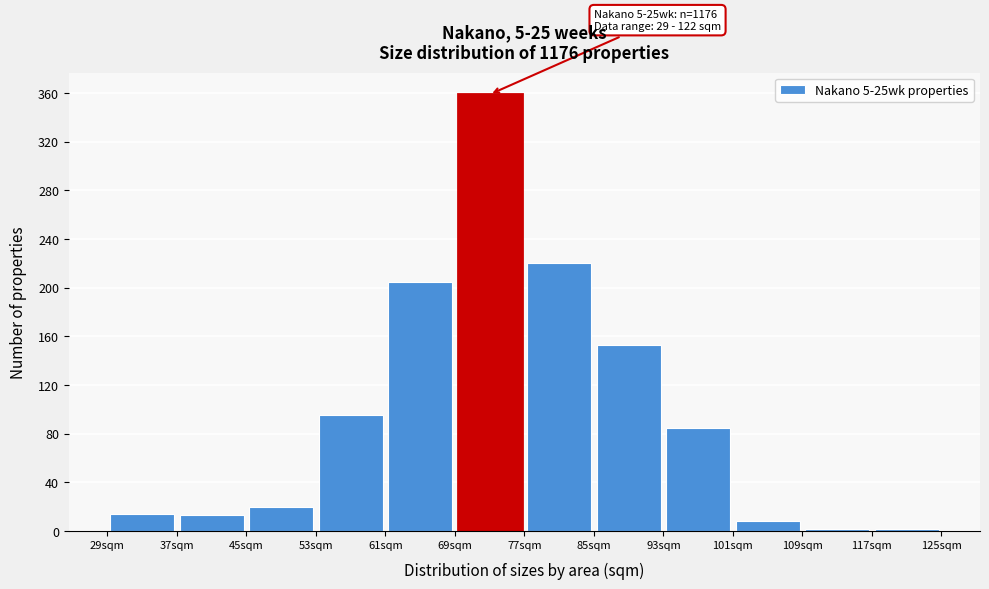

Over which range of the x-axis is the bar tallest?

69 to 77